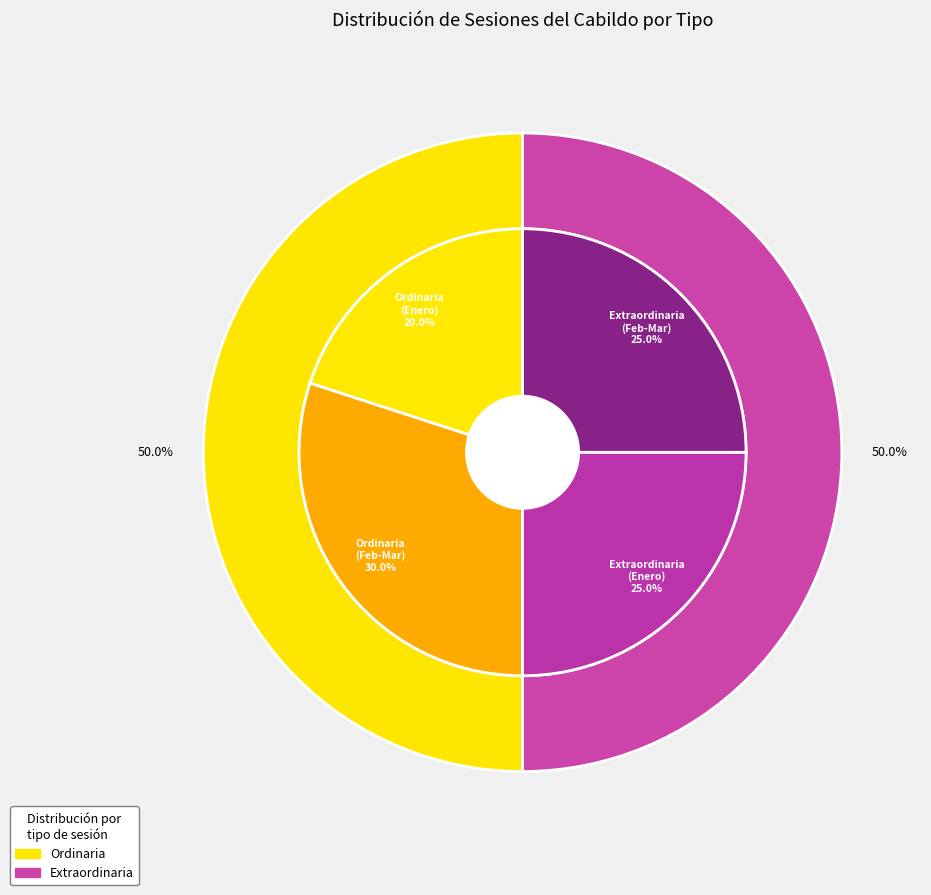

True or false: Ordinaria accounts for 15% of the total.

False